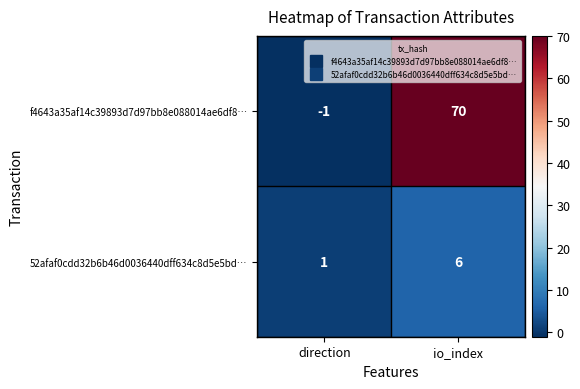

Is it true that 52afaf0cdd32b6b46d0036440dff634c8d5e5bd… equals 6 at io_index?

True